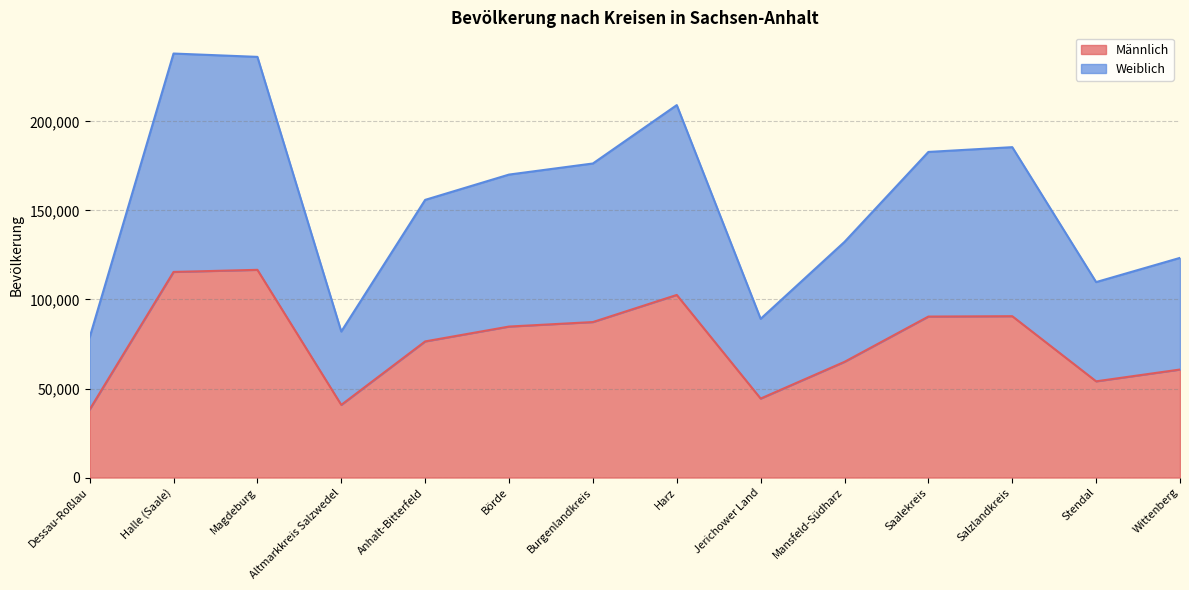

What is the label of the 2nd point from the left?

Halle (Saale)